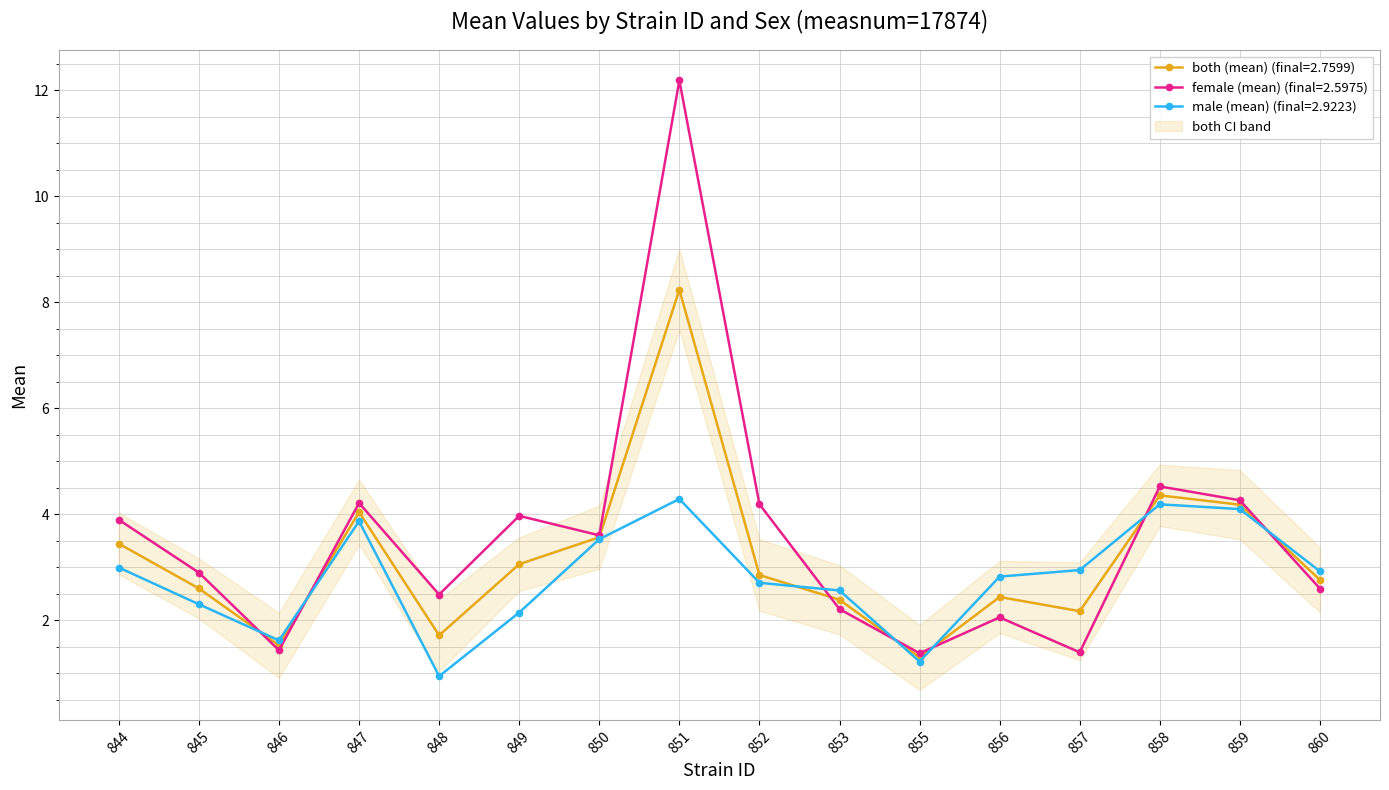

At which category is the sum across all series the highest?

851